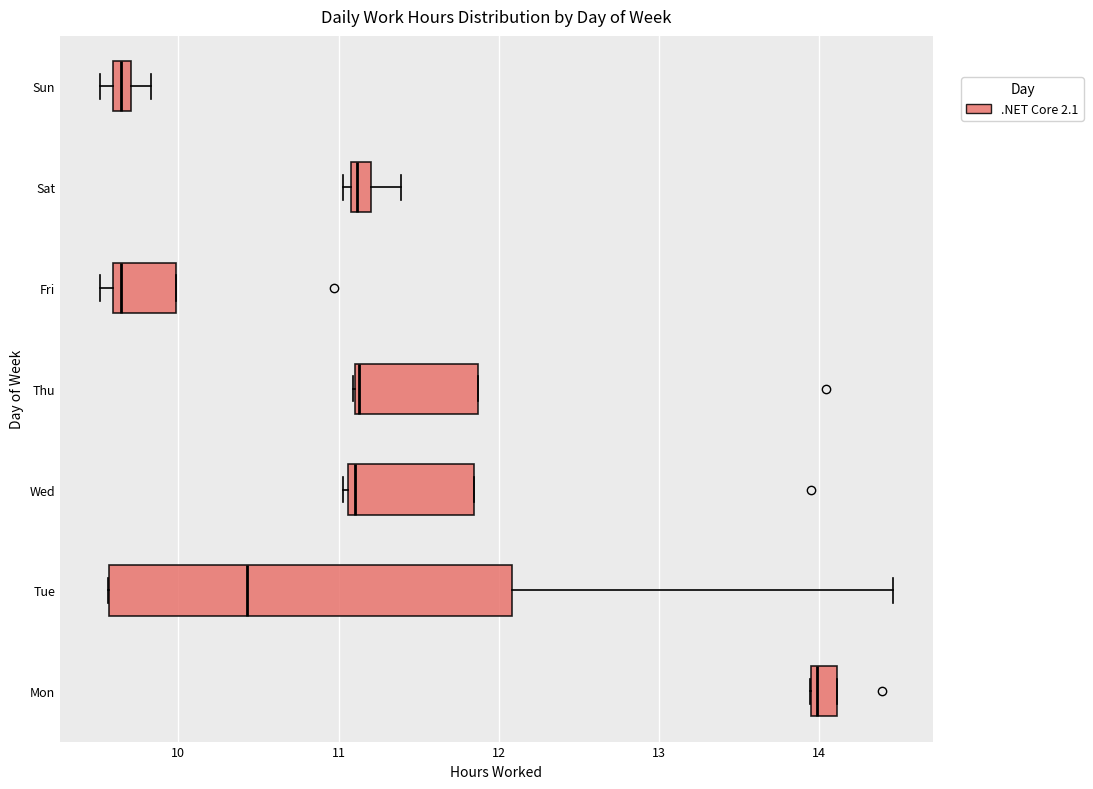

Comparing the boxes themselves (not the whiskers), which one is the widest?

Tue